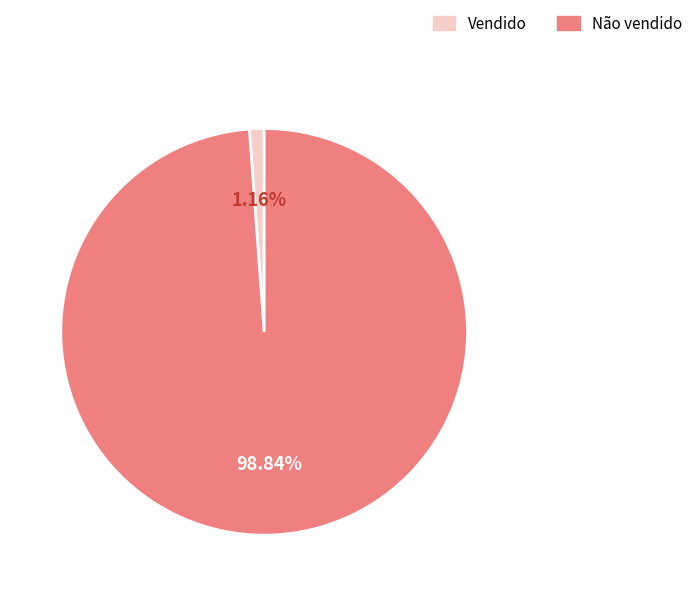

The Vendido slice represents 11% of the pie. True or false?

False